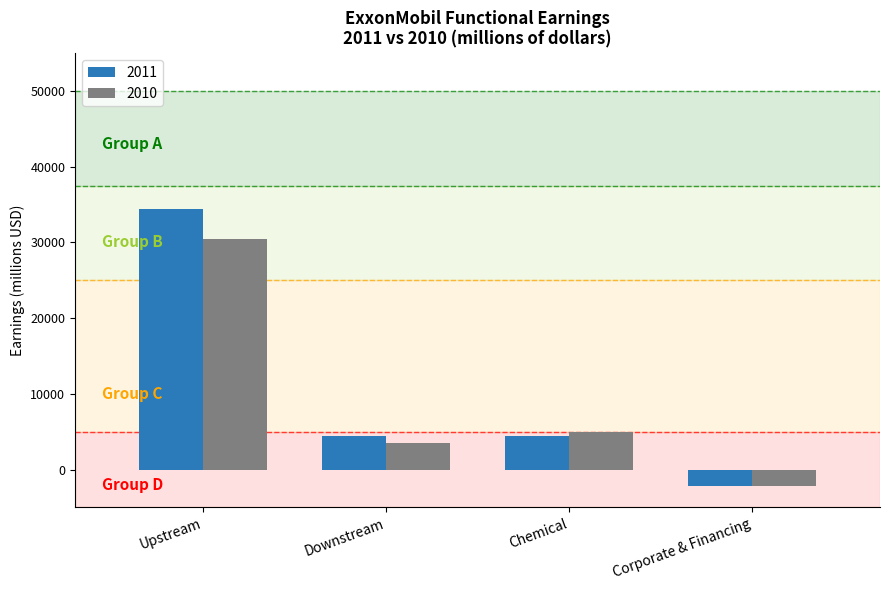

What is the spread (max minus min) of values at Downstream?

892